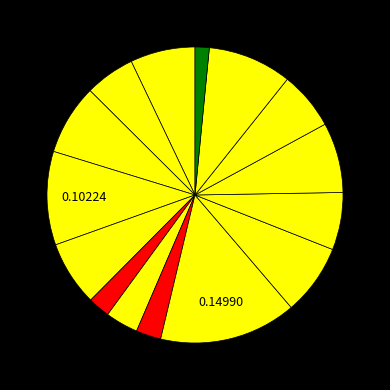

Count the number of slices in the pie.

15